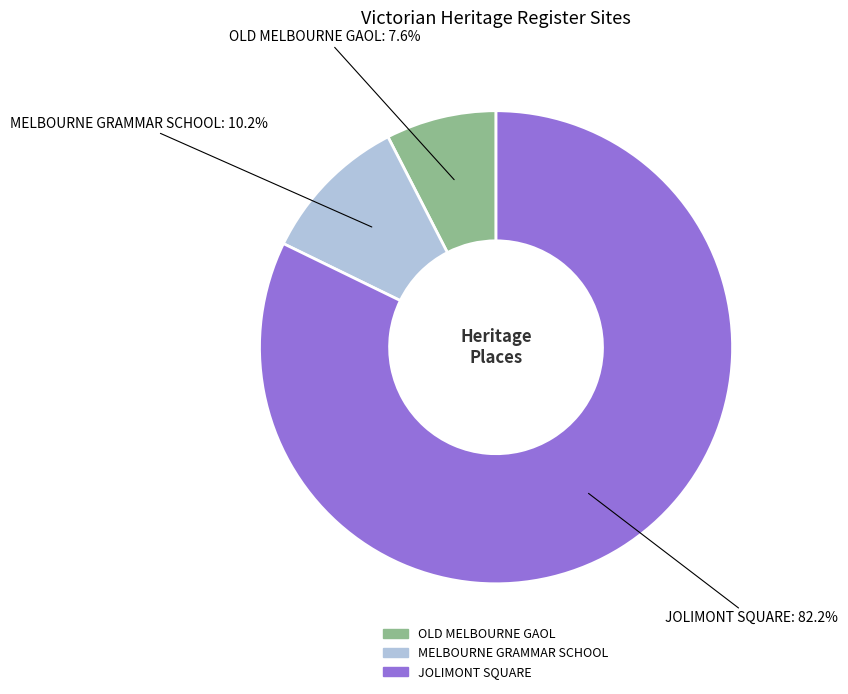

Combined, what portion of the pie is MELBOURNE GRAMMAR SCHOOL and OLD MELBOURNE GAOL?

17.8%